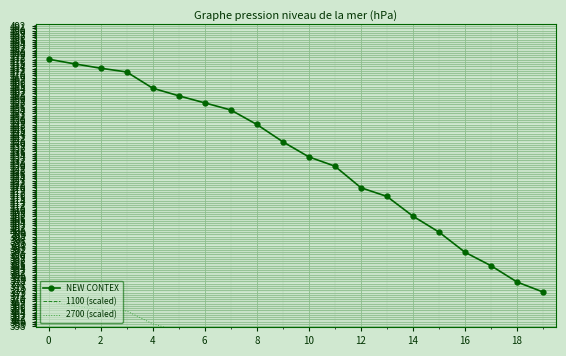

What is the label of the 2nd point from the right?

18